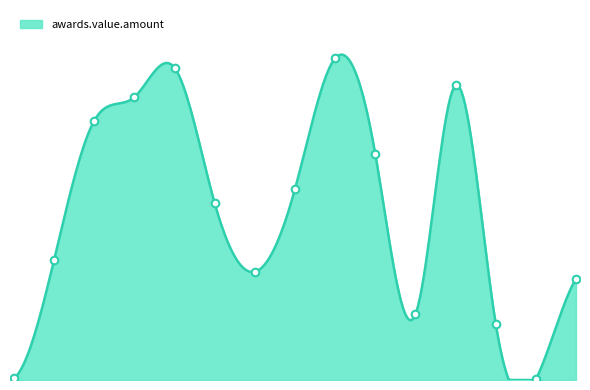

What is the ratio of the value at 1228038 to the value at 553780?

0.4